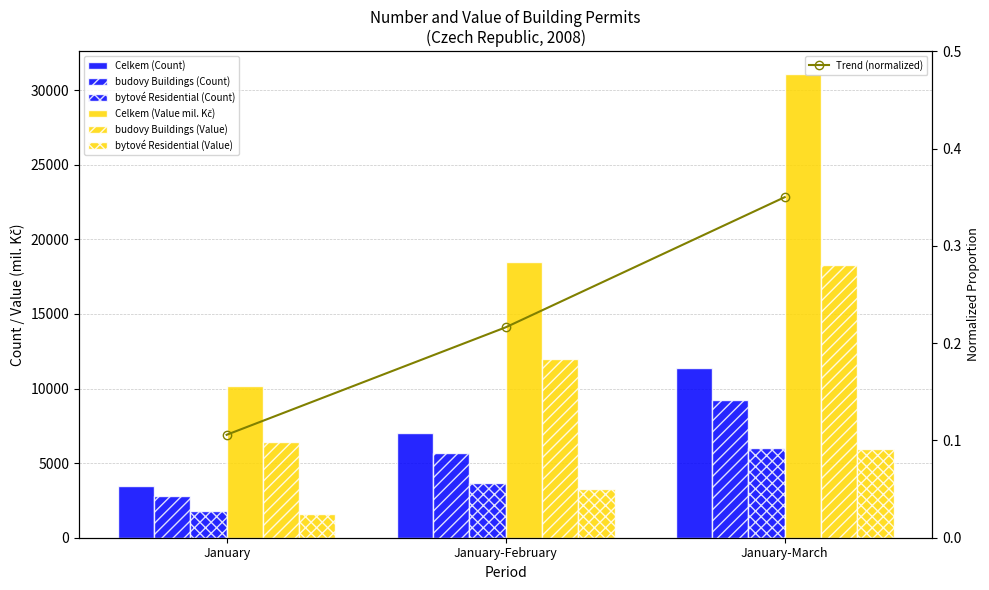

The Celkem (Count) series shows 3443 at January. True or false?

True